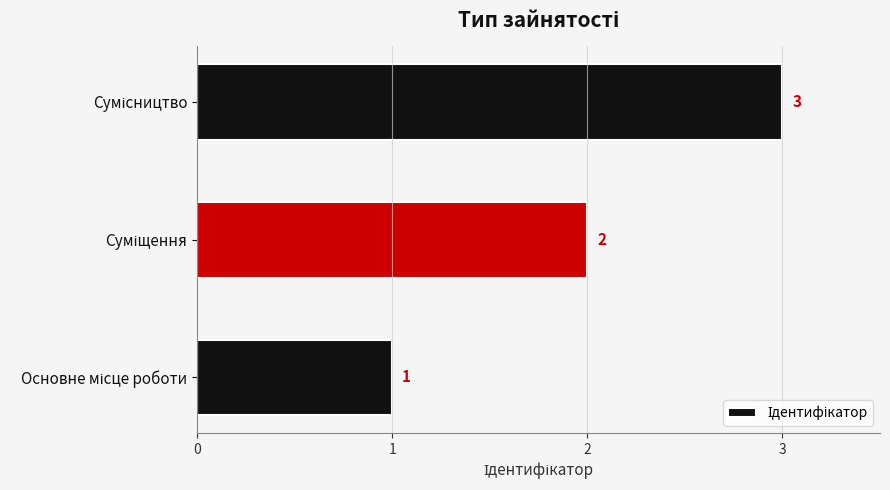

Count the values in the range 1 to 3.

3